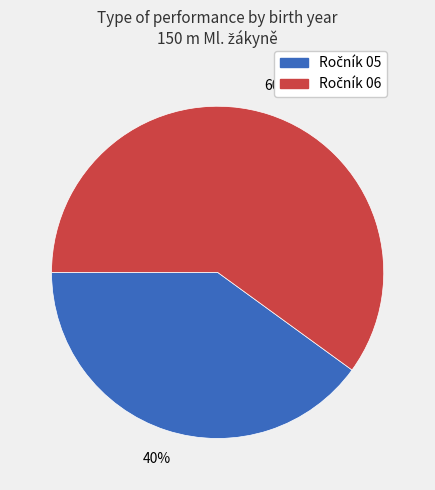

To the nearest percent, what is the difference between the largest and smallest slice percentages?

20%